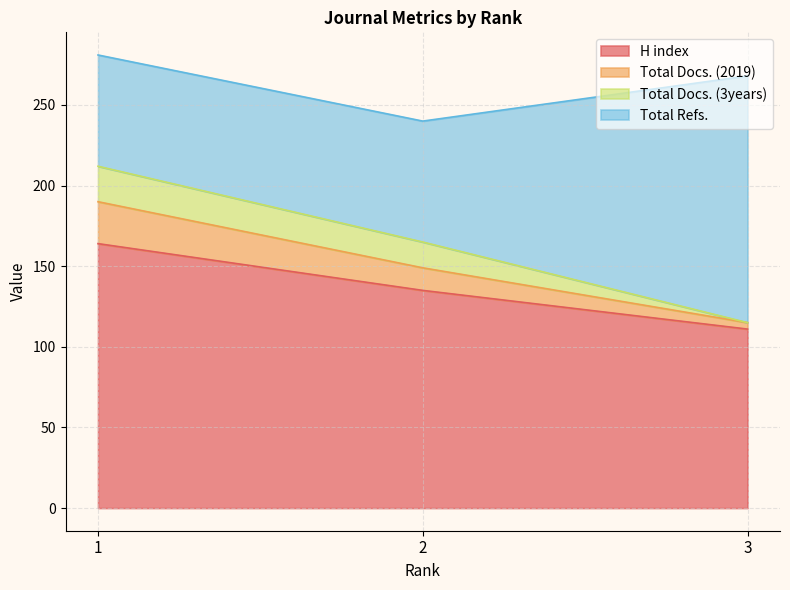

Count the Total Docs. (2019) values in the range 115 to 190.

3